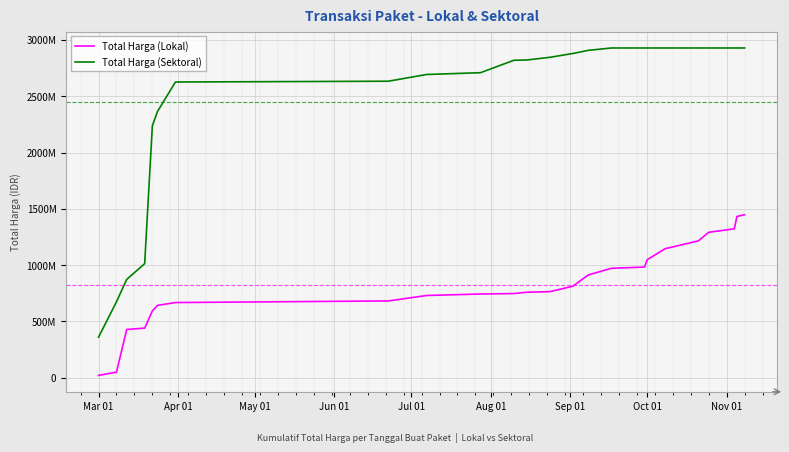

Rank the series by their maximum value, from lowest to highest.

Total Harga (Lokal), Total Harga (Sektoral)